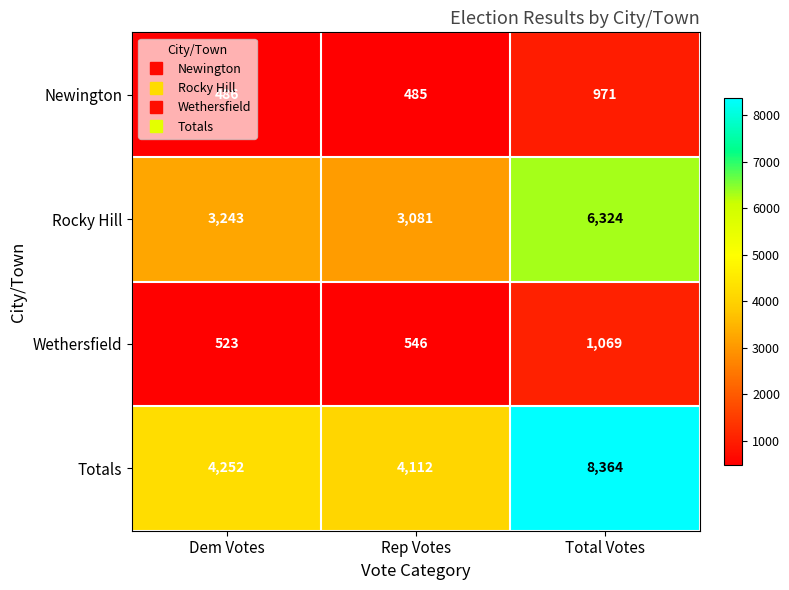

What is the minimum value for Newington?

485